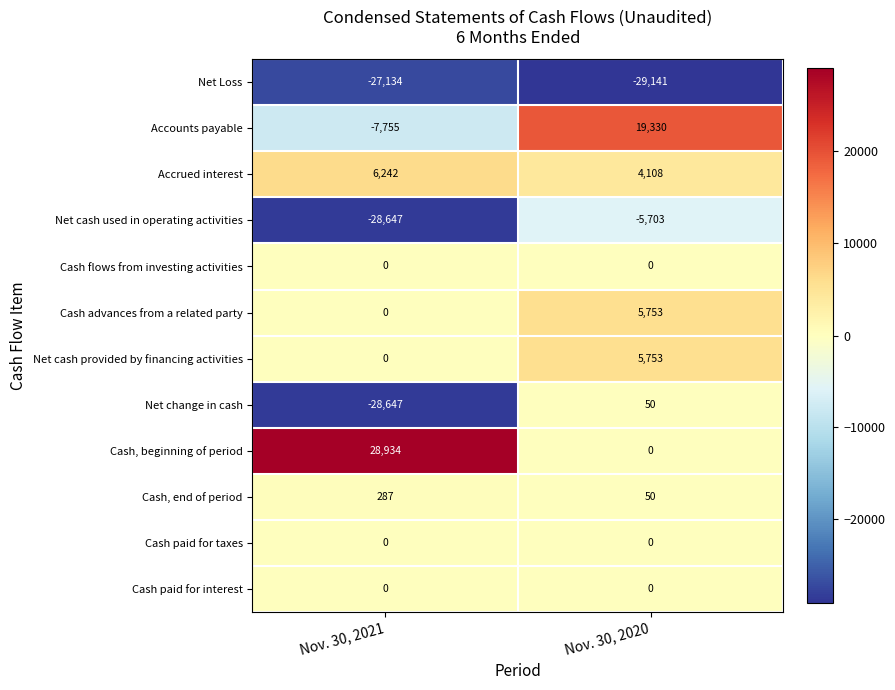

Reading right to left, what are all the values shown in this chart?

Net Loss: Nov. 30, 2020=-29141	Nov. 30, 2021=-27134
Accounts payable: Nov. 30, 2020=19330	Nov. 30, 2021=-7755
Accrued interest: Nov. 30, 2020=4108	Nov. 30, 2021=6242
Net cash used in operating activities: Nov. 30, 2020=-5703	Nov. 30, 2021=-28647
Cash flows from investing activities: Nov. 30, 2020=0	Nov. 30, 2021=0
Cash advances from a related party: Nov. 30, 2020=5753	Nov. 30, 2021=0
Net cash provided by financing activities: Nov. 30, 2020=5753	Nov. 30, 2021=0
Net change in cash: Nov. 30, 2020=50	Nov. 30, 2021=-28647
Cash, beginning of period: Nov. 30, 2020=0	Nov. 30, 2021=28934
Cash, end of period: Nov. 30, 2020=50	Nov. 30, 2021=287
Cash paid for taxes: Nov. 30, 2020=0	Nov. 30, 2021=0
Cash paid for interest: Nov. 30, 2020=0	Nov. 30, 2021=0